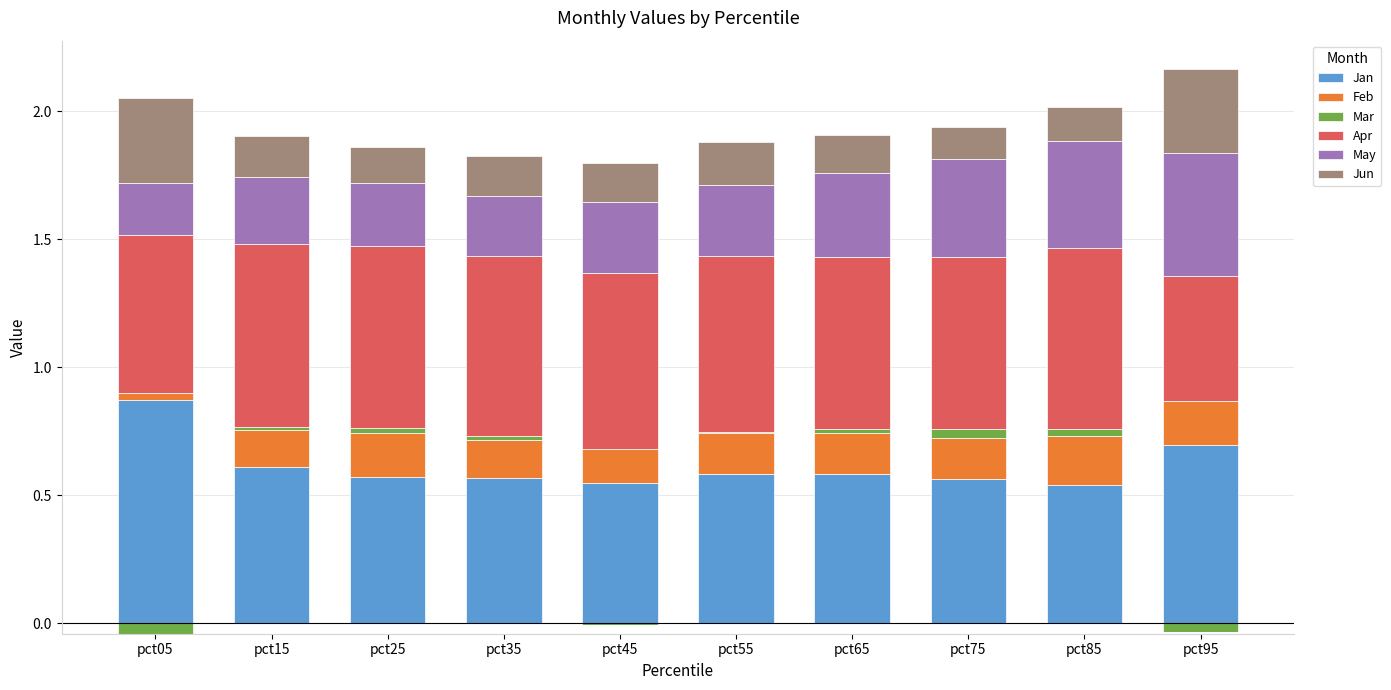

What is the value of the May bar at the 4th from the left?

0.2